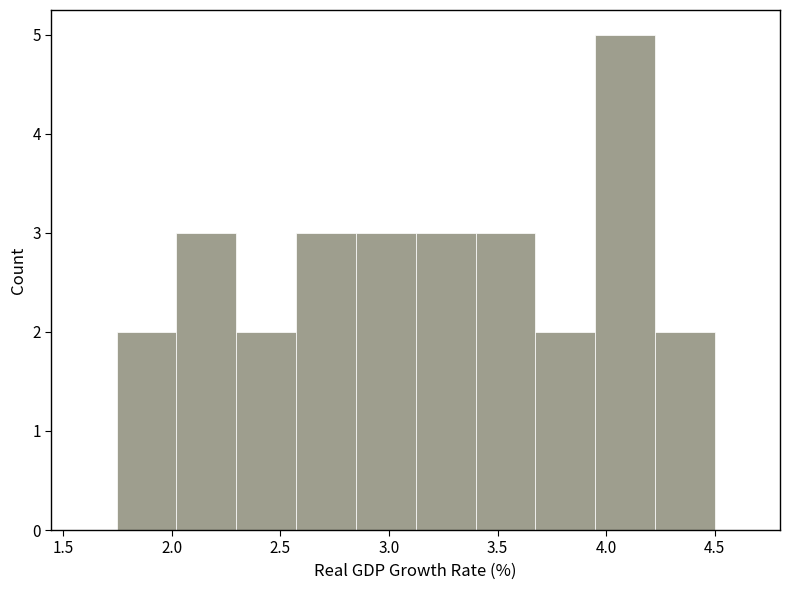

Reading left to right, transcribe this chart: for each bar, give the range it covers on the x-axis and its height. Neither the bar edges nor the heights are printed on the chart, so give them approximately, as read against the axes.

1.75 to 2.00: 2
2.00 to 2.30: 3
2.30 to 2.55: 2
2.55 to 2.85: 3
2.85 to 3.10: 3
3.10 to 3.40: 3
3.40 to 3.65: 3
3.65 to 3.95: 2
3.95 to 4.20: 5
4.20 to 4.50: 2